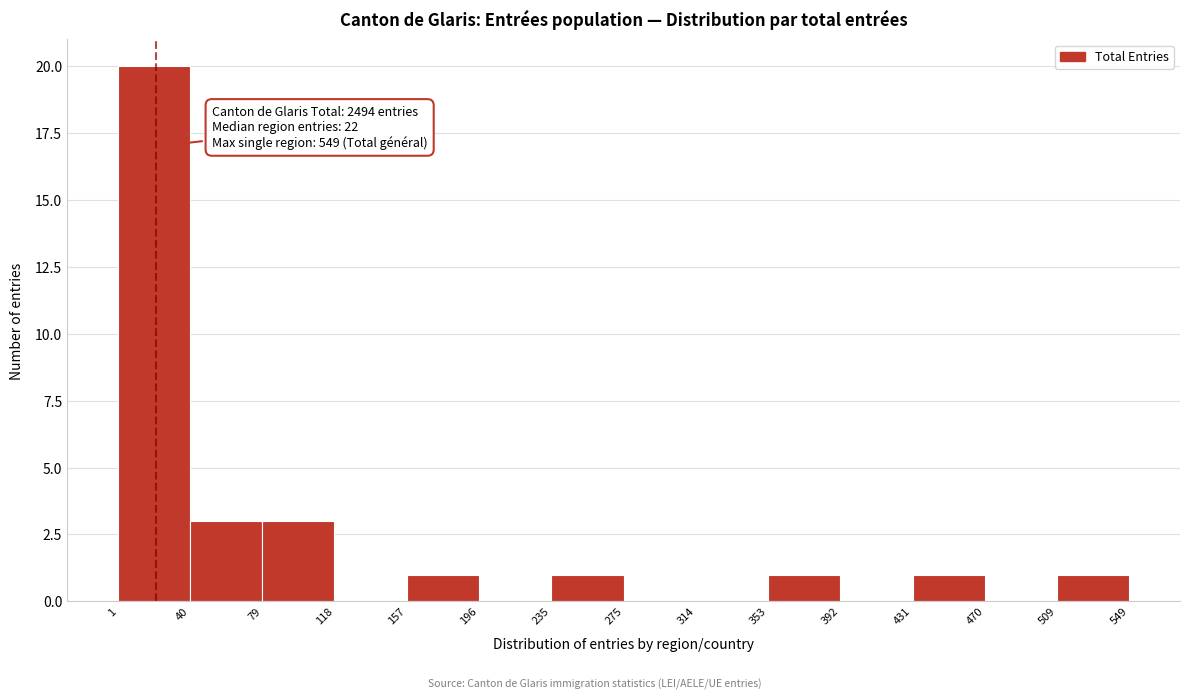

Over which range of the x-axis is the bar tallest?

1 to 40